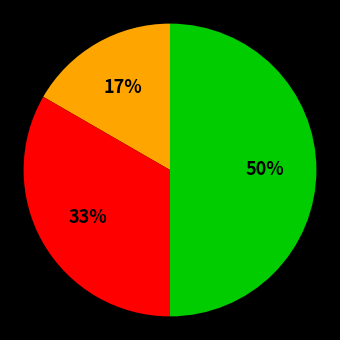

To the nearest percent, what is the difference between the largest and smallest slice percentages?

33%